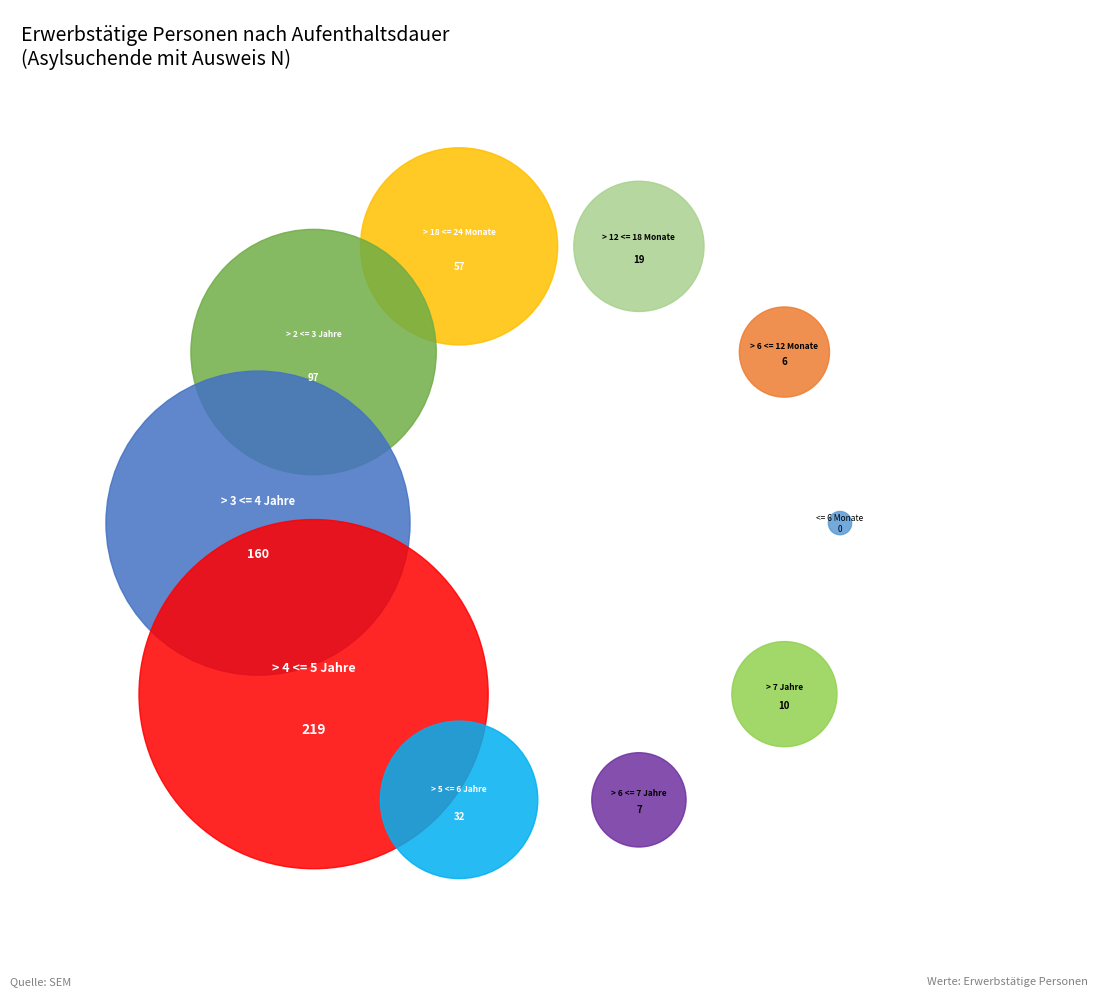

Does > 12 <= 18 Monate represent more than half of the total?

No